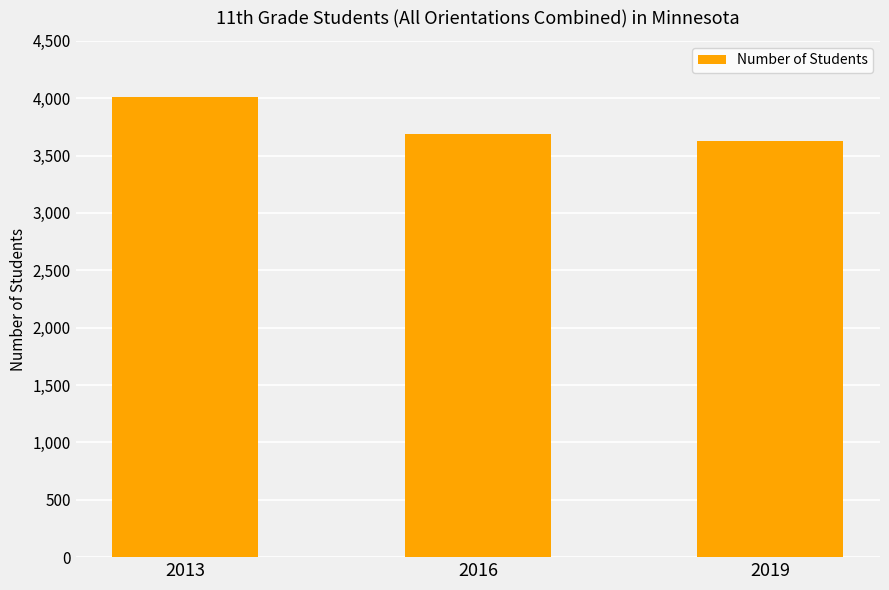

Which label corresponds to the largest value in the chart?

2013